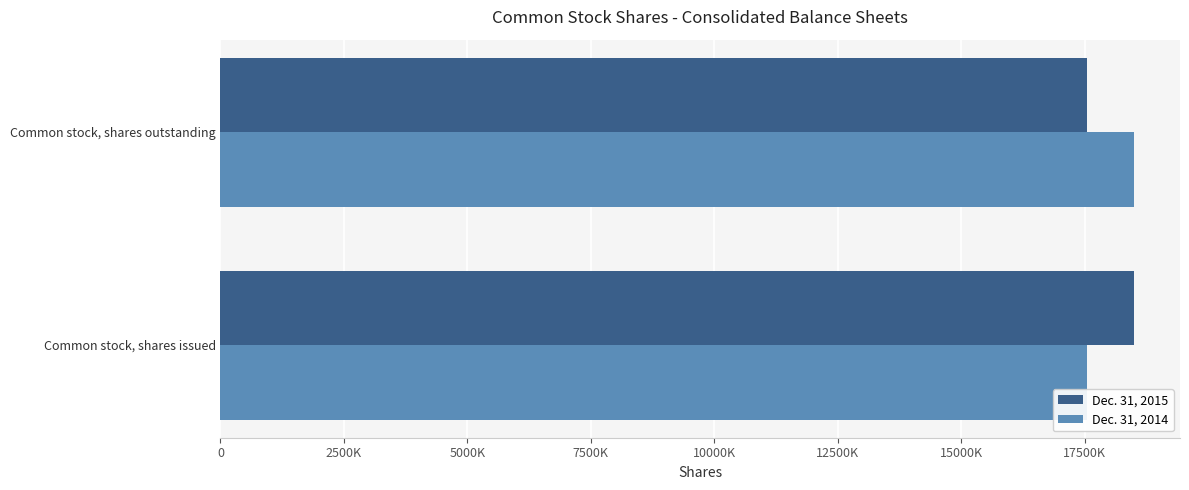

What are all the series names shown in the legend?

Dec. 31, 2015, Dec. 31, 2014